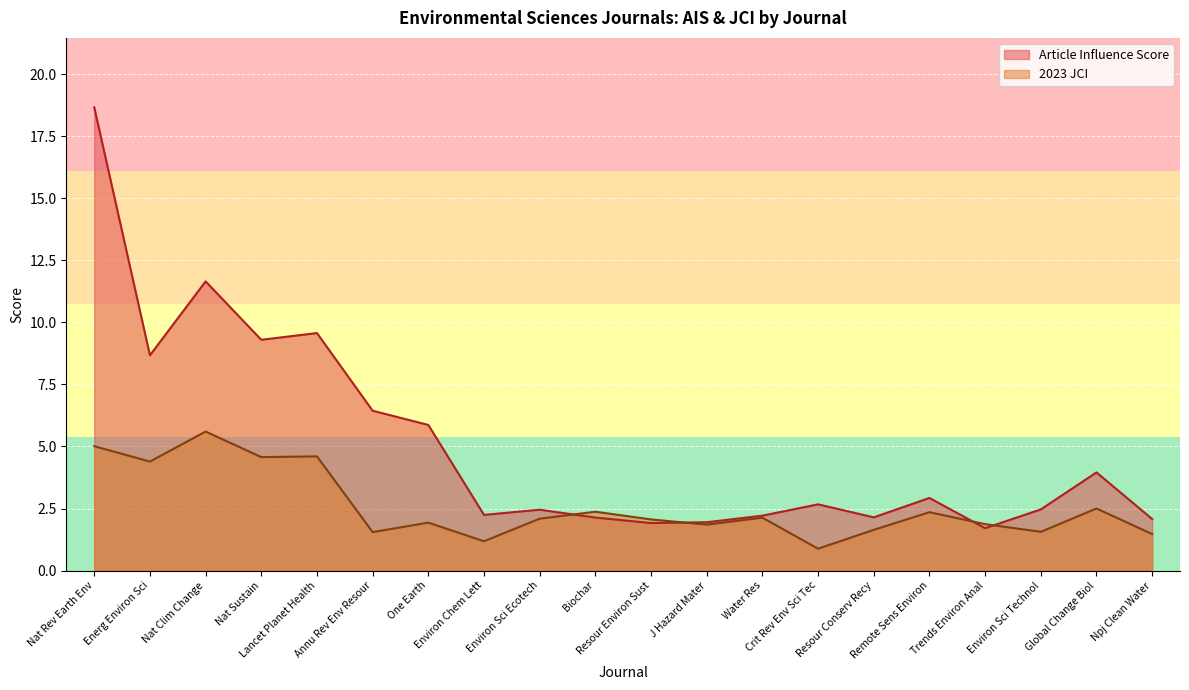

What value does the Article Influence Score series have at Crit Rev Env Sci Tec?

2.7